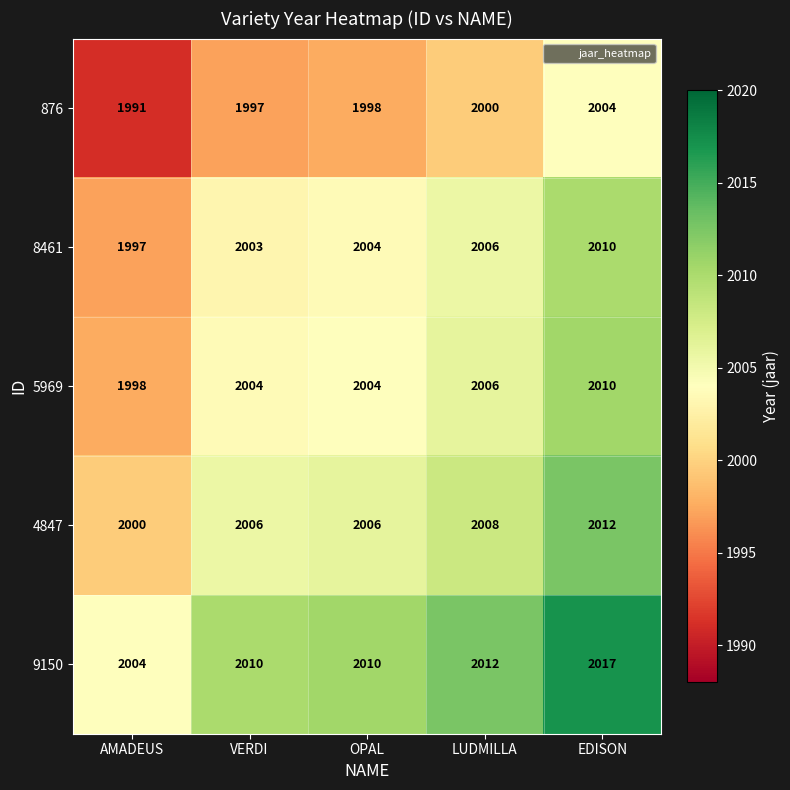

Which label corresponds to the smallest value in the chart?

AMADEUS